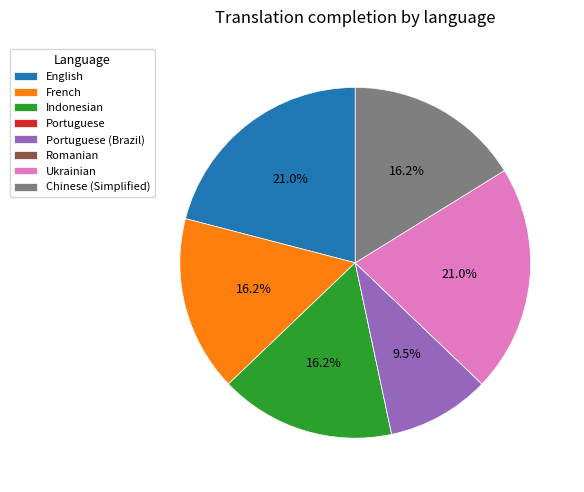

How much of the chart is everything except Ukrainian?

79.0%